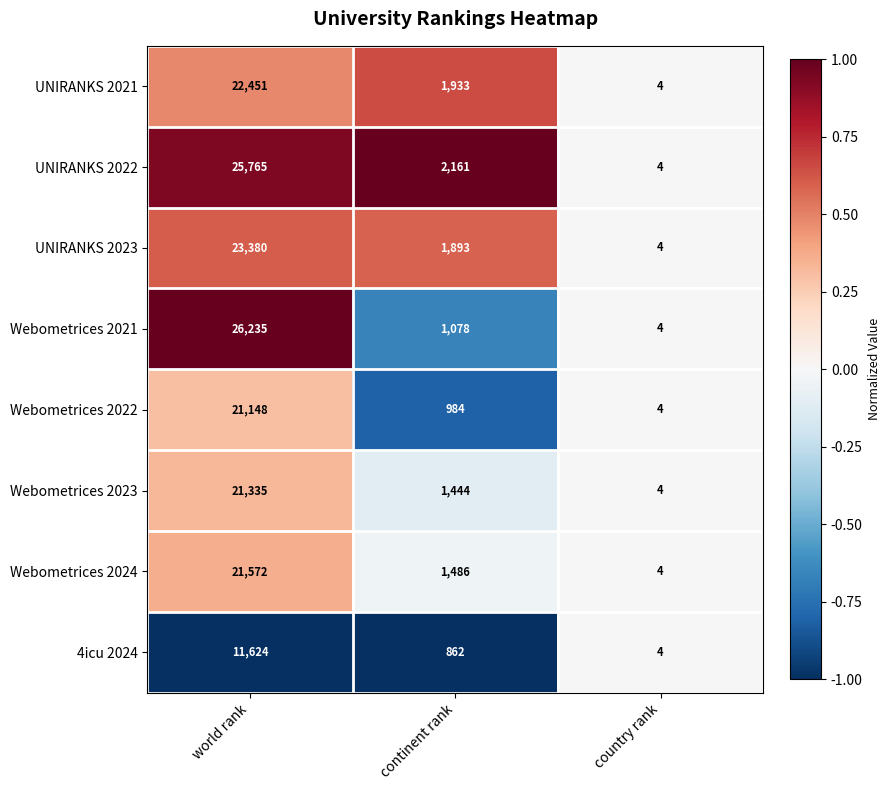

Which series has the widest spread of values?

Webometrices 2021